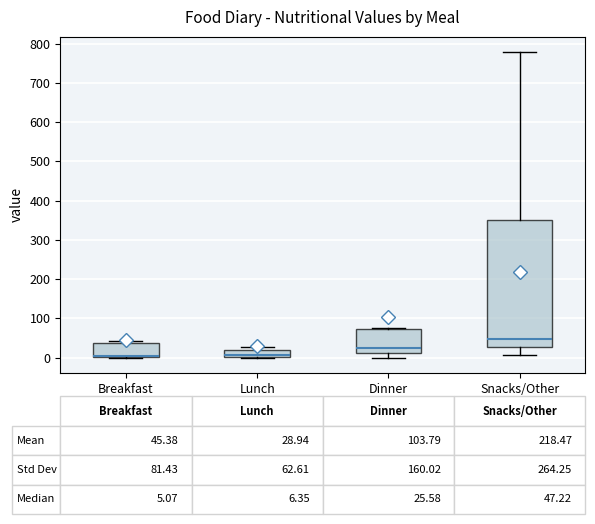

Which box is the tallest, from its lower edge to its upper edge?

Snacks/Other